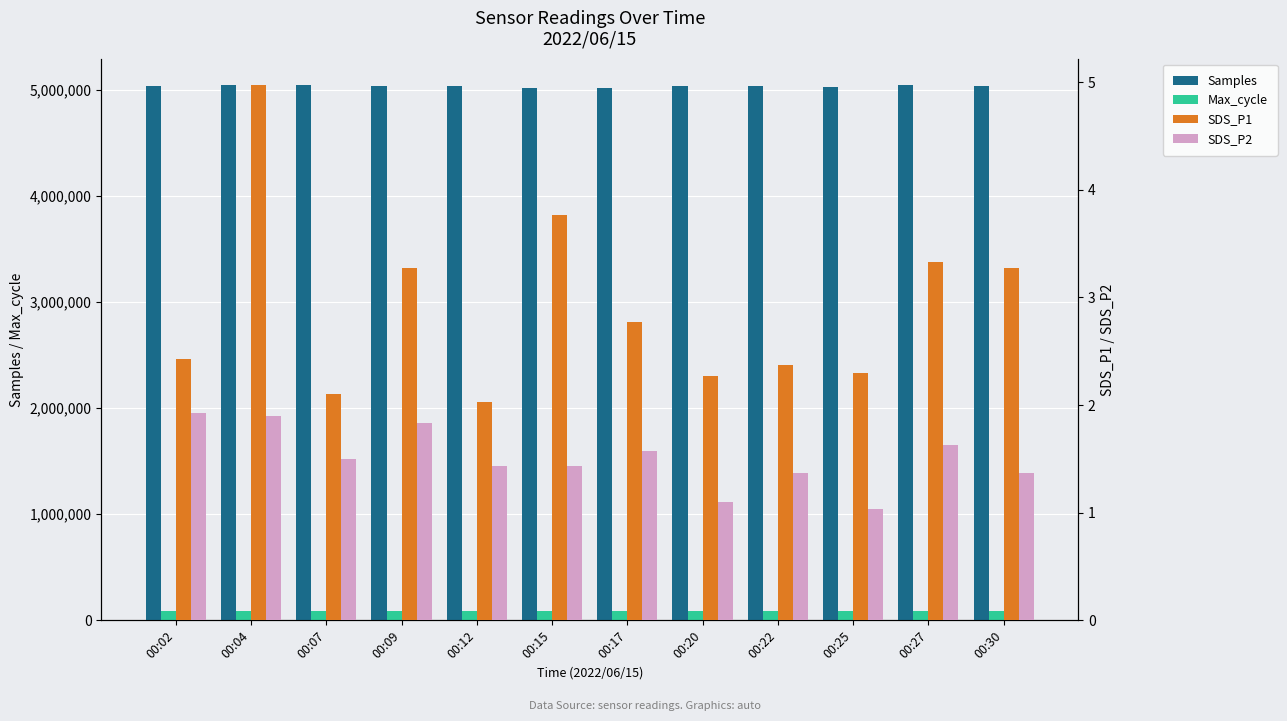

Which series has the largest total across all categories?

Samples